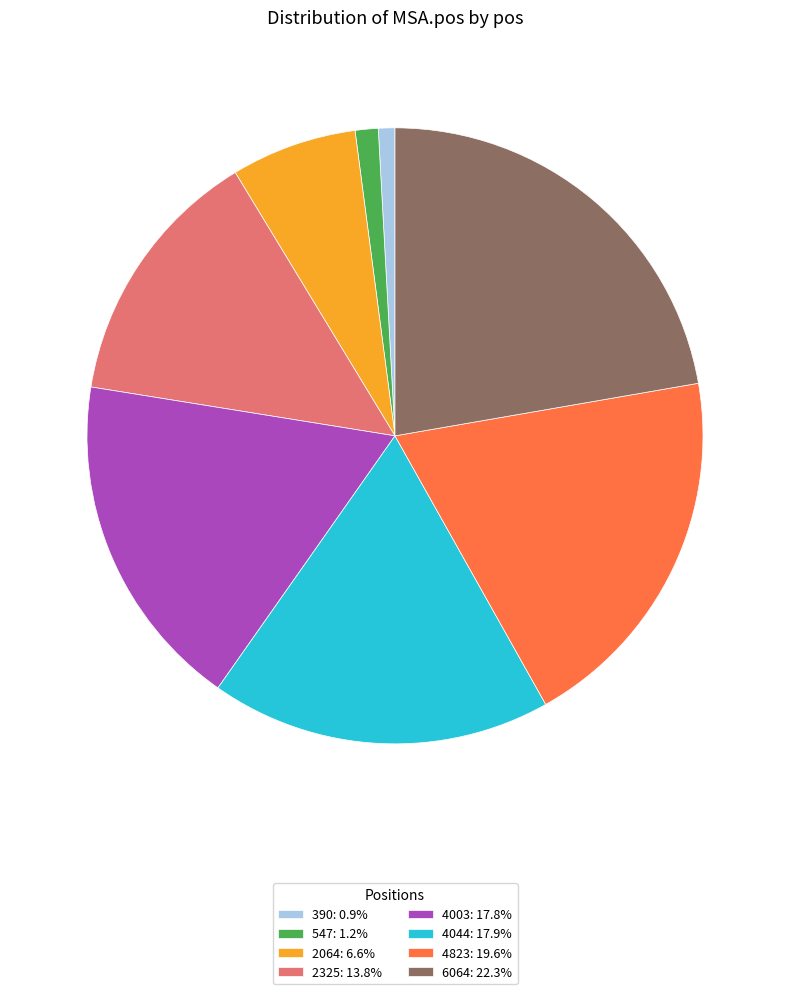

Does 4044 account for over 50% of the chart?

No